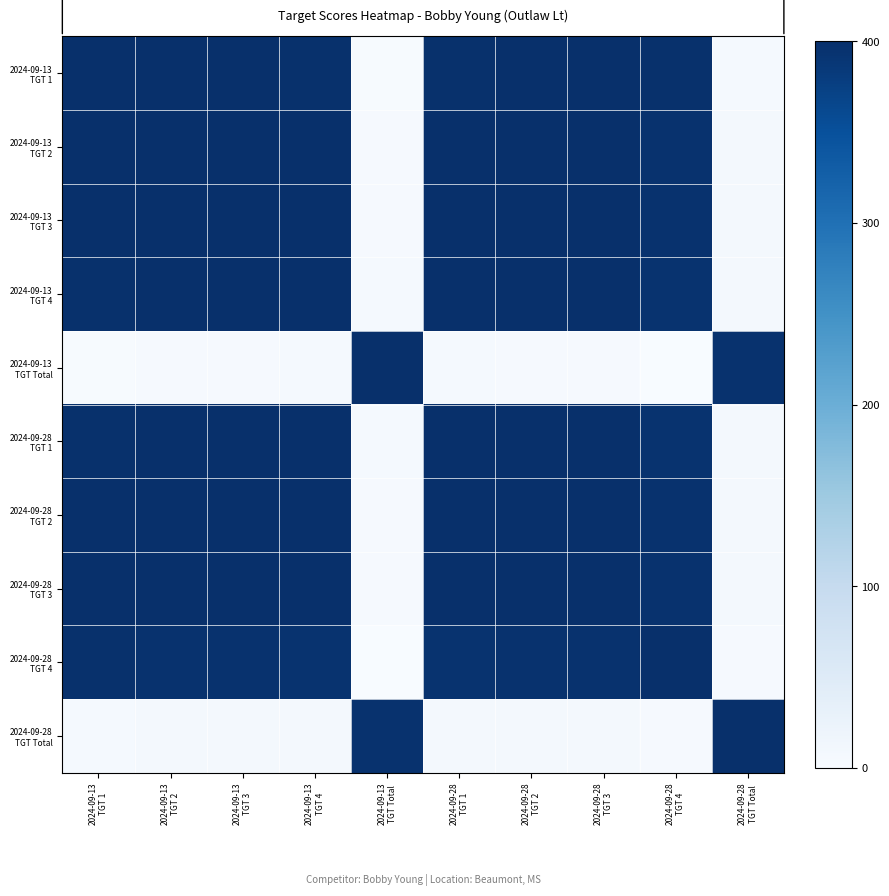

What is the greatest value displayed?

400.0